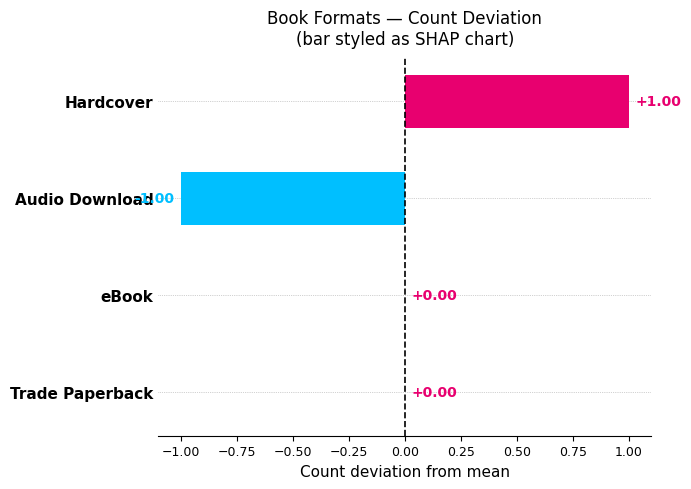

Which category has the highest value across all series?

Hardcover